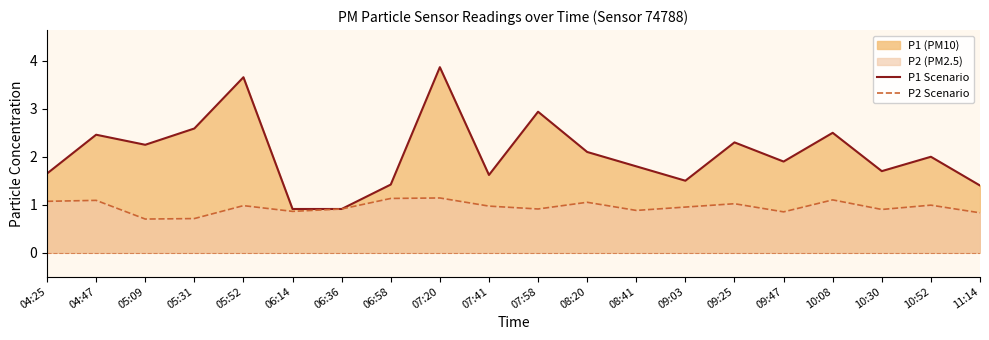

List the series in order of their peak value, highest first.

P1 Scenario, P2 Scenario